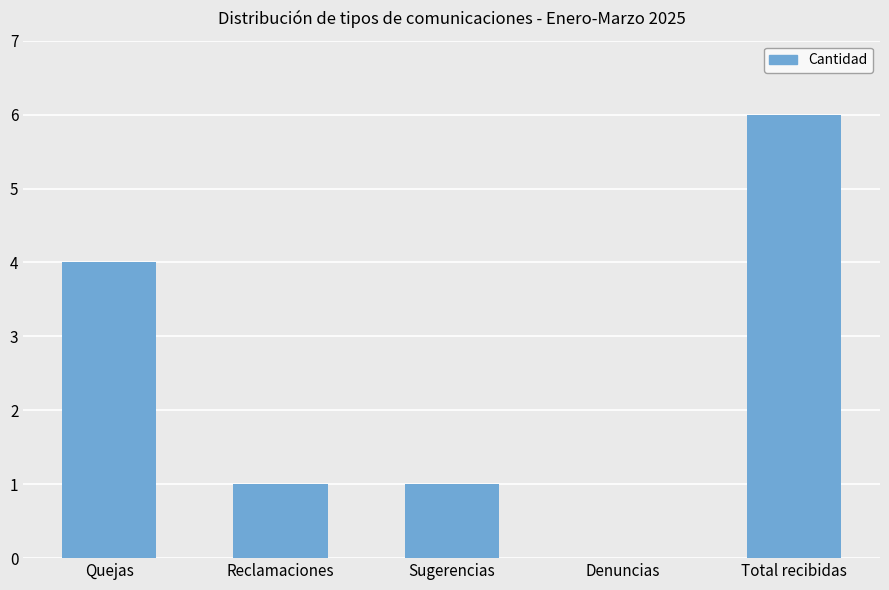

Where is the data nearest to the value 3?

Quejas